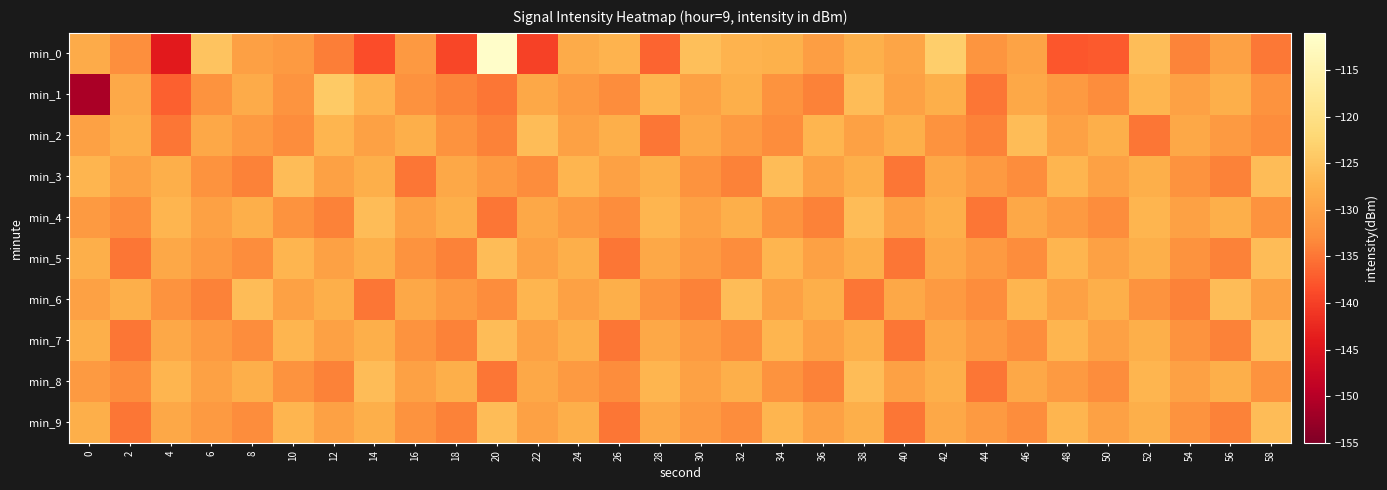

Between 0 and 26, which is larger?

26